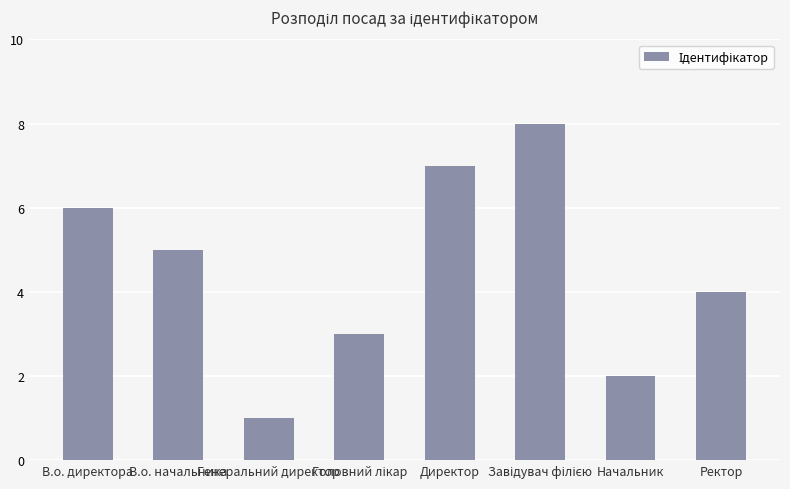

What position from the left is Ректор?

8